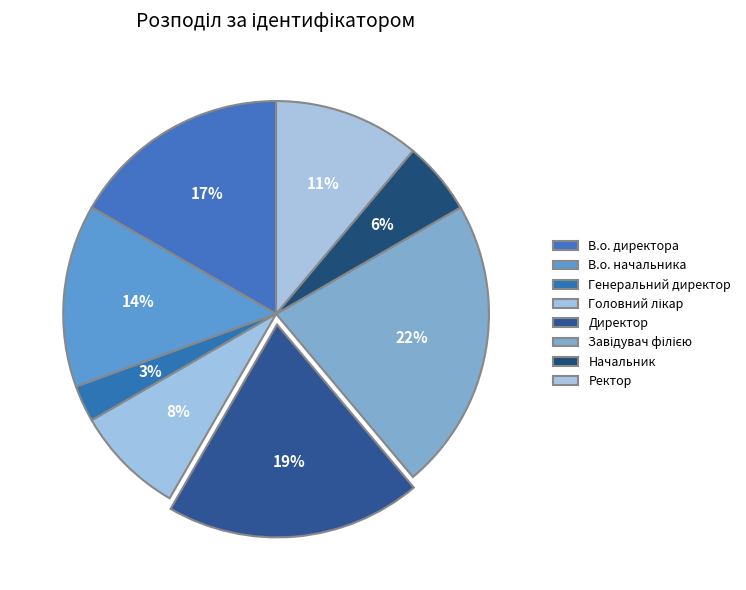

What is the smallest slice in the pie chart?

Генеральний директор